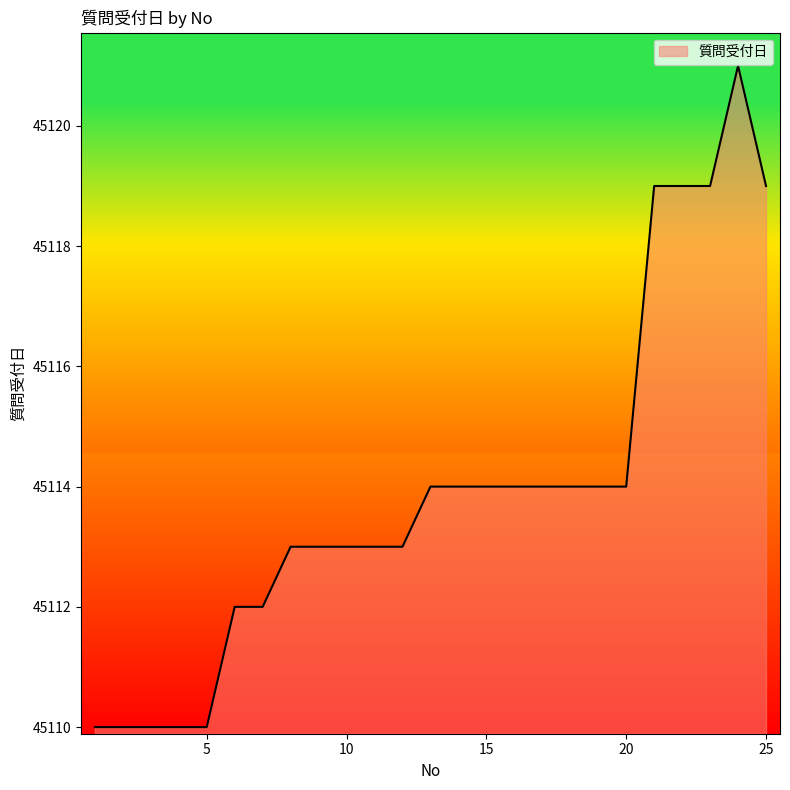

What is the difference between the maximum and minimum values?

11